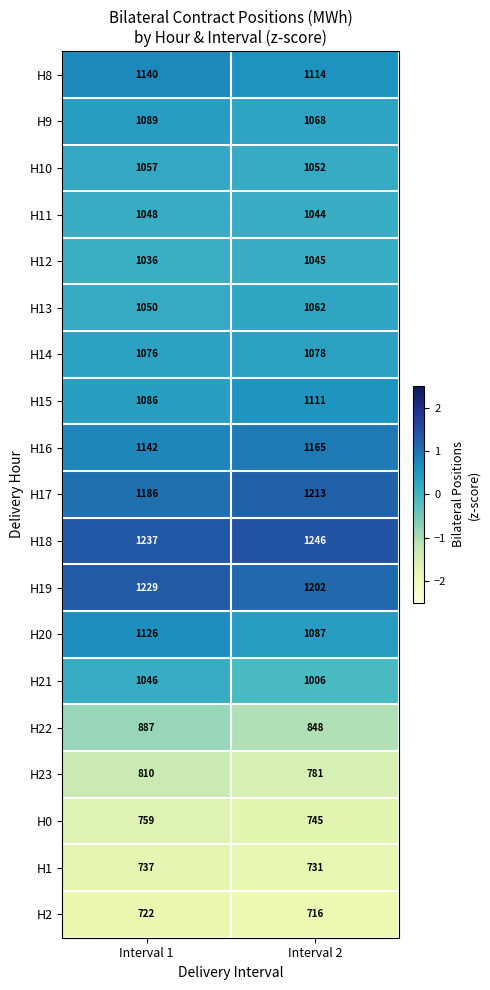

What is the highest value of the H20 series?

1126